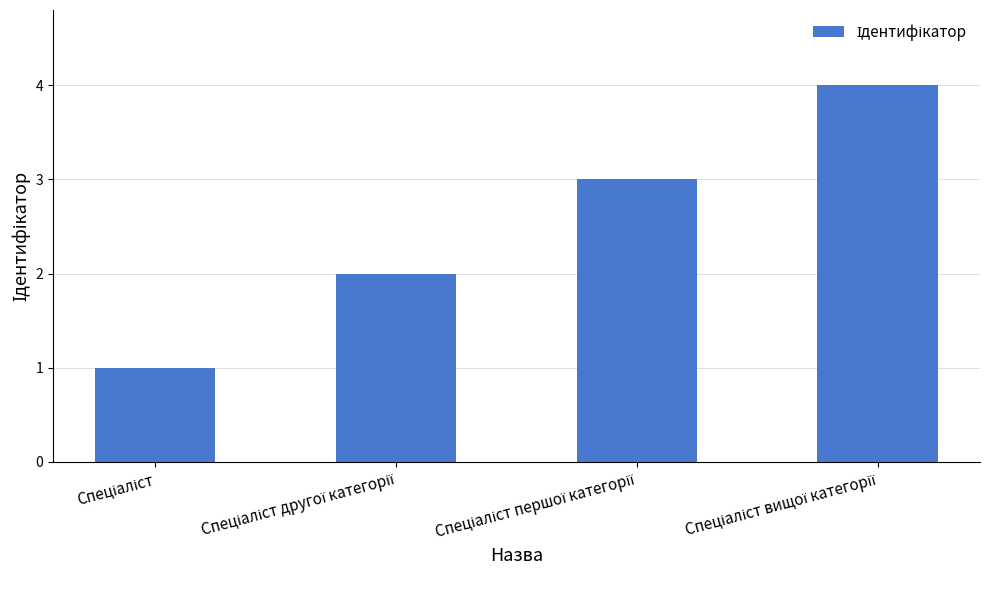

What is the greatest value displayed?

4